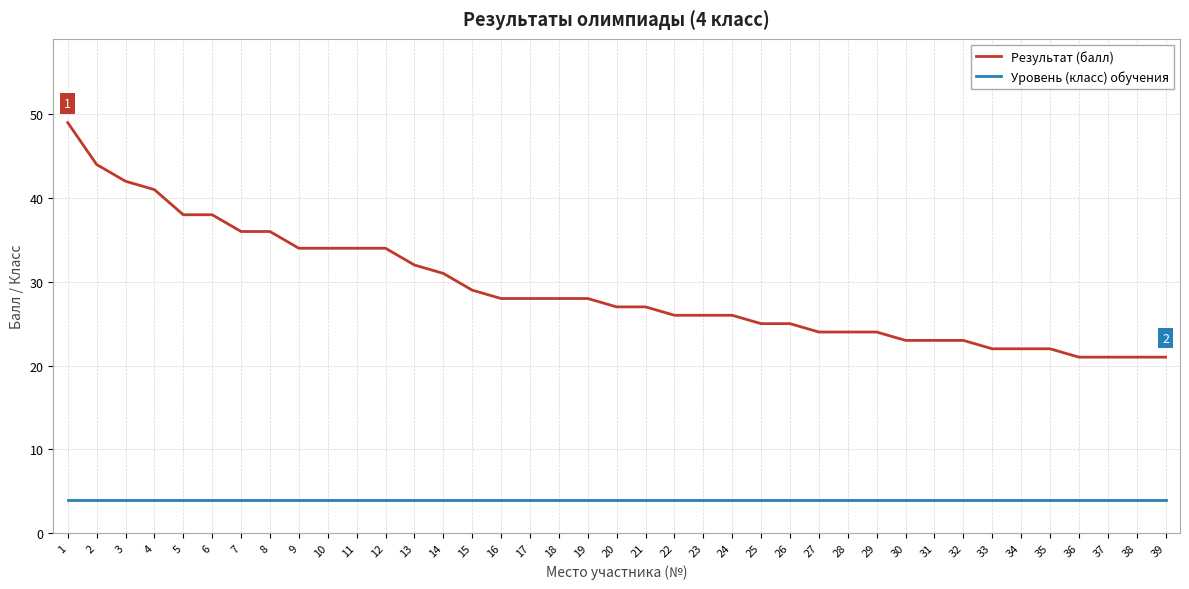

Is the value of Результат (балл) at 17 greater than the value of Уровень (класс) обучения at 11?

Yes